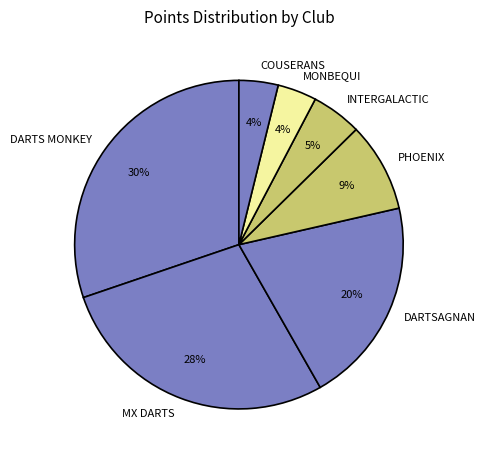

Is there a majority slice in this chart?

No